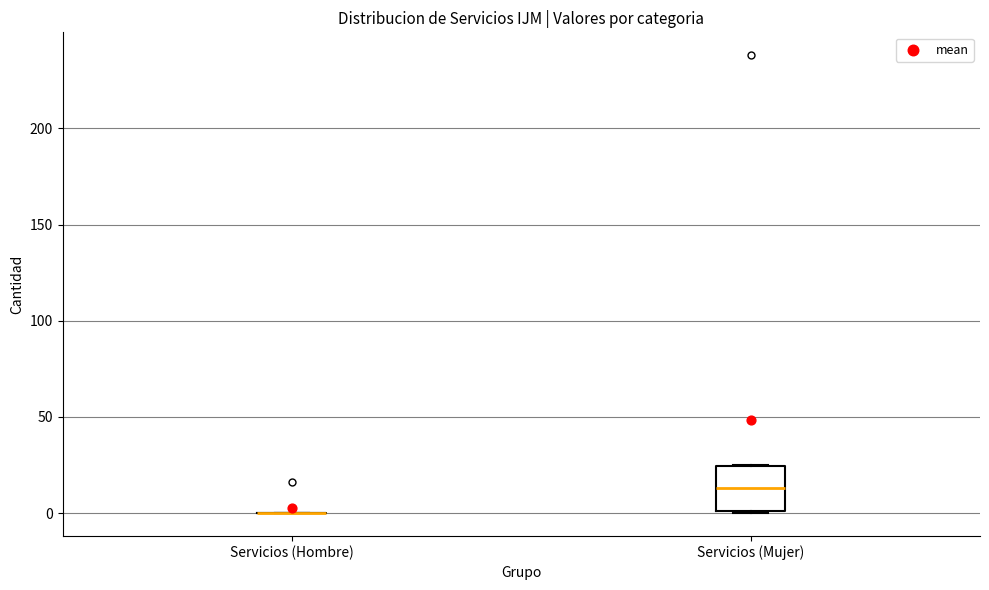

Reading left to right, read every box against the y-axis: the position of its median line, the range the box covers, and the ends of its whiskers. The values are not printed on the chart, so give them approximately, as read against the axis.

Servicios (Hombre): box collapsed to a line at 0, whiskers 0 to 0
Servicios (Mujer): median 15, box 0 to 25, whiskers 0 to 25